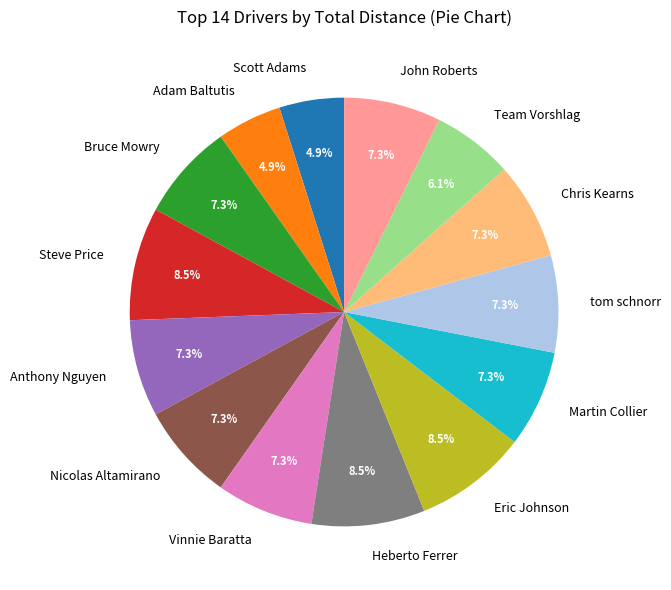

The Adam Baltutis slice represents 5% of the pie. True or false?

True